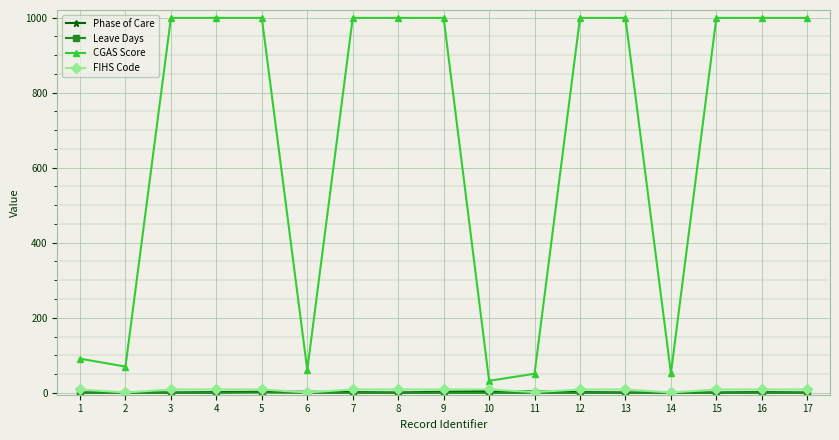

True or false: CGAS Score and FIHS Code intersect in this chart.

False